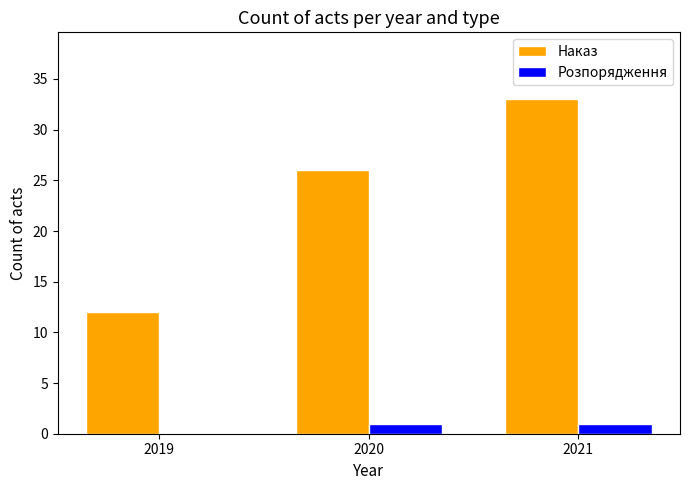

The value of Наказ at 2020 is 26. True or false?

True